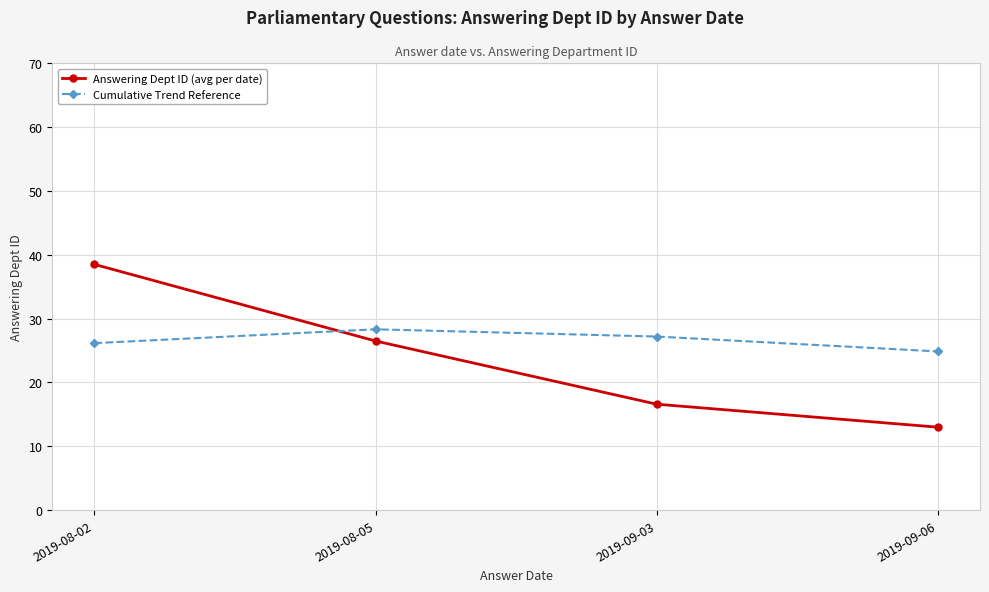

Between 2019-08-02 and 2019-09-03, which series saw the biggest shift?

Answering Dept ID (avg per date)